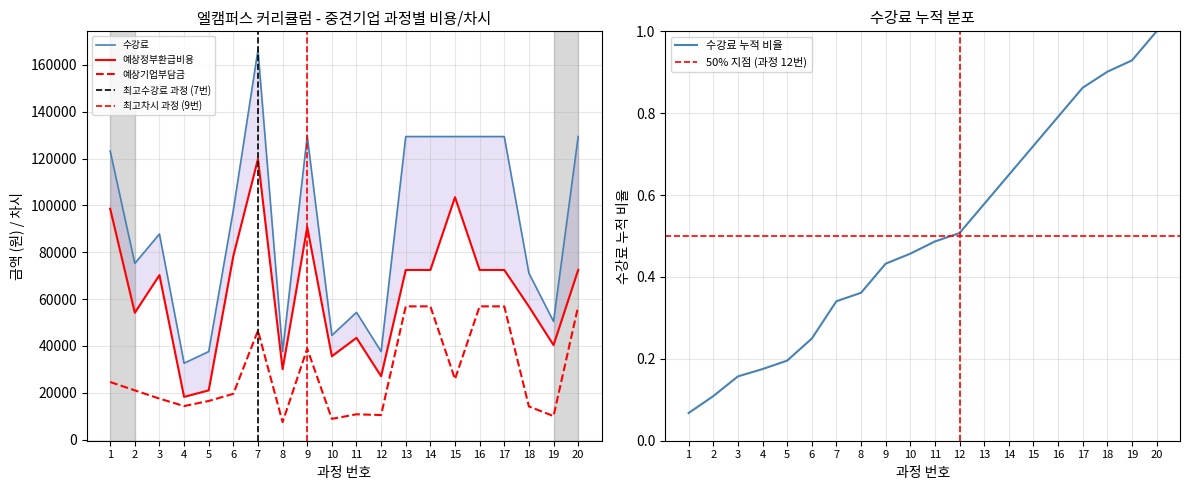

Which category has the lowest value in the 예상기업부담금 series?

8